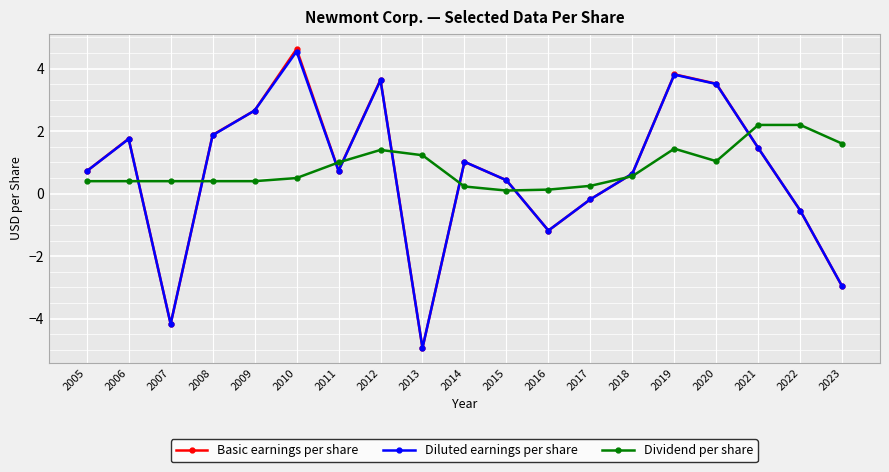

What is the total value across all series at 2008?

4.2